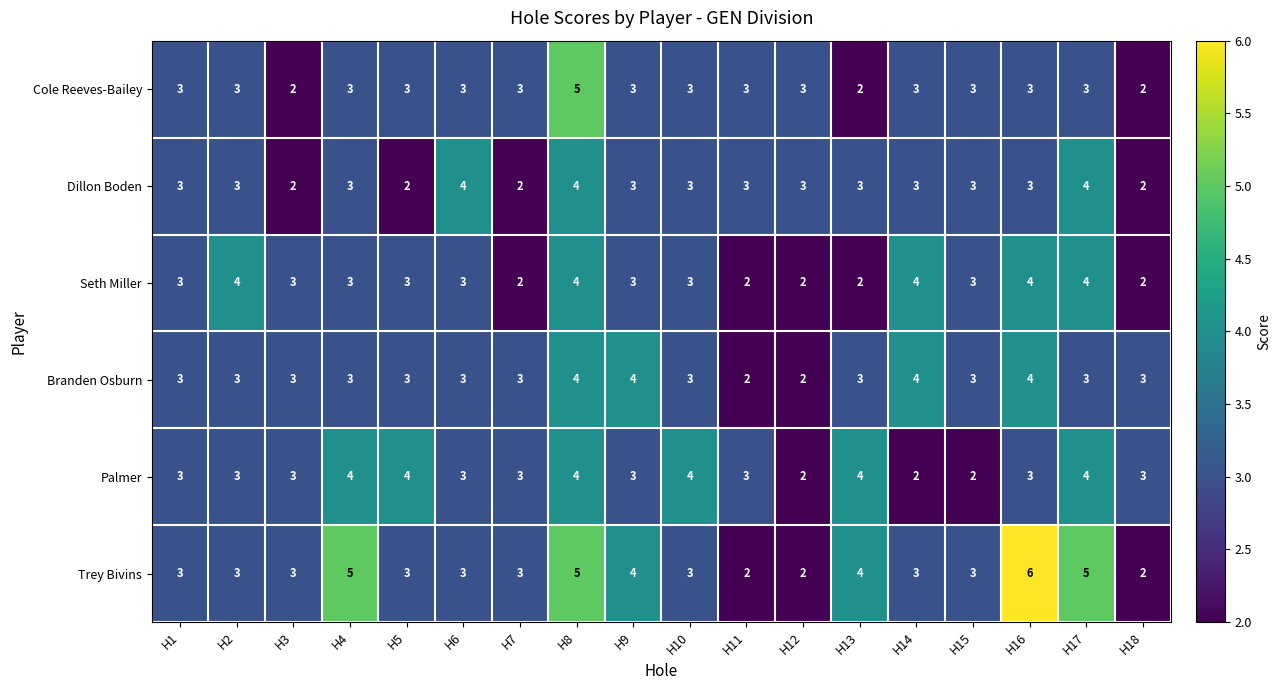

True or false: Cole Reeves-Bailey has a value of 3 at H17.

True